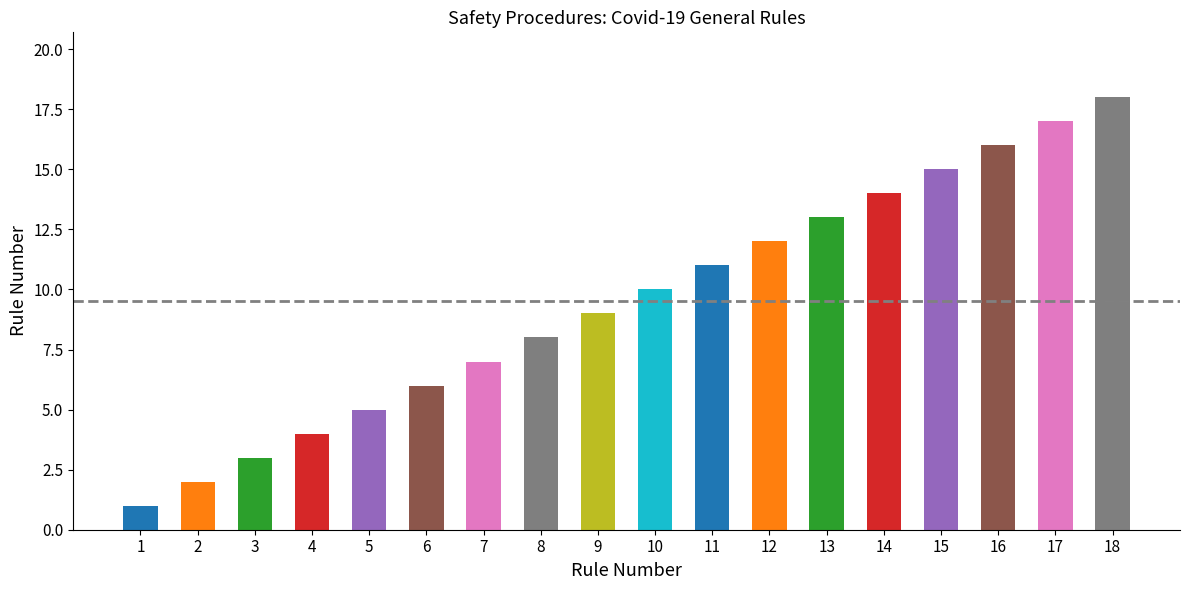

The value at 2 is 2. True or false?

True